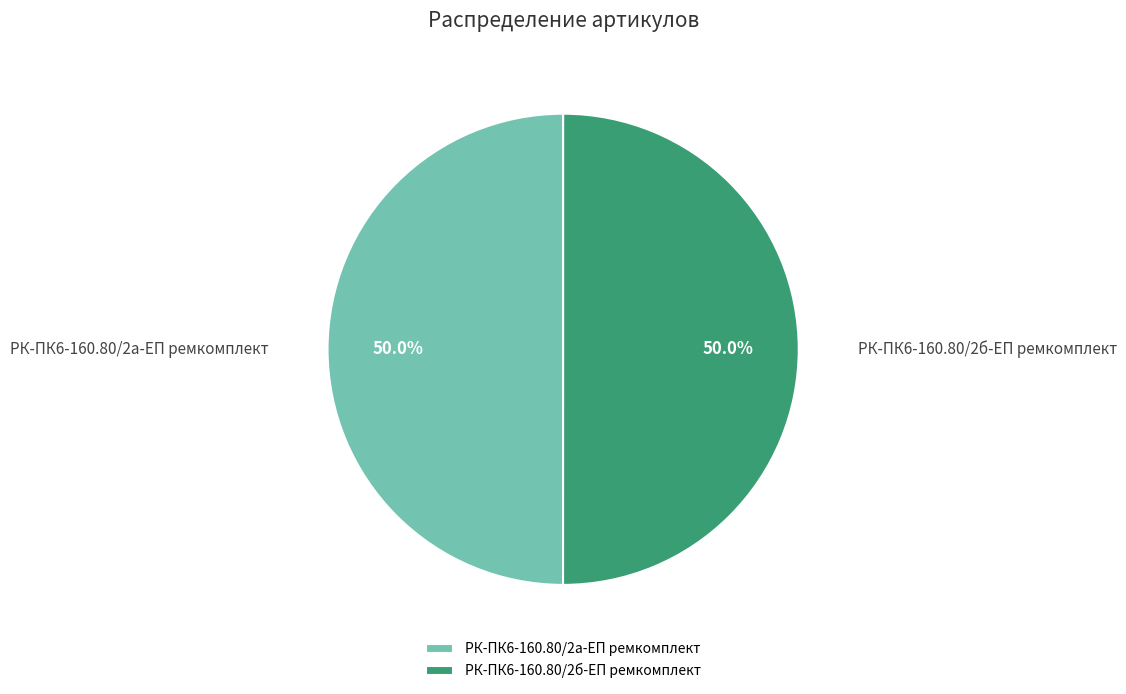

What percentage is the РК-ПК6-160.80/2б-ЕП ремкомплект slice, to the nearest percent?

50%